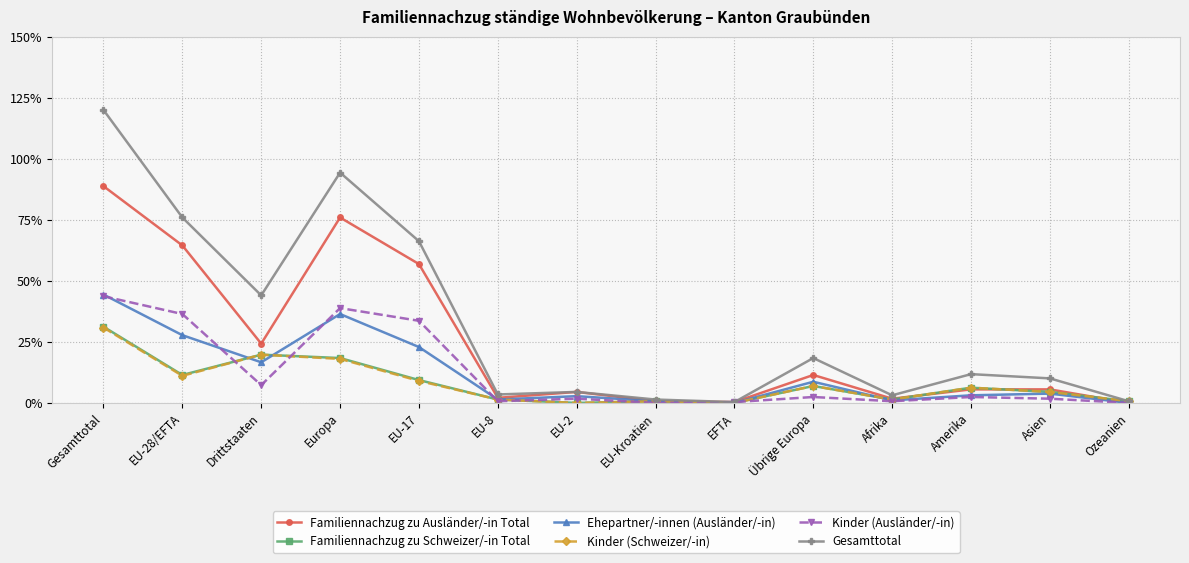

At EU-8, list the series in order from smallest to largest.

Kinder (Ausländer/-in), Familiennachzug zu Schweizer/-in Total, Ehepartner/-innen (Ausländer/-in), Kinder (Schweizer/-in), Familiennachzug zu Ausländer/-in Total, Gesamttotal